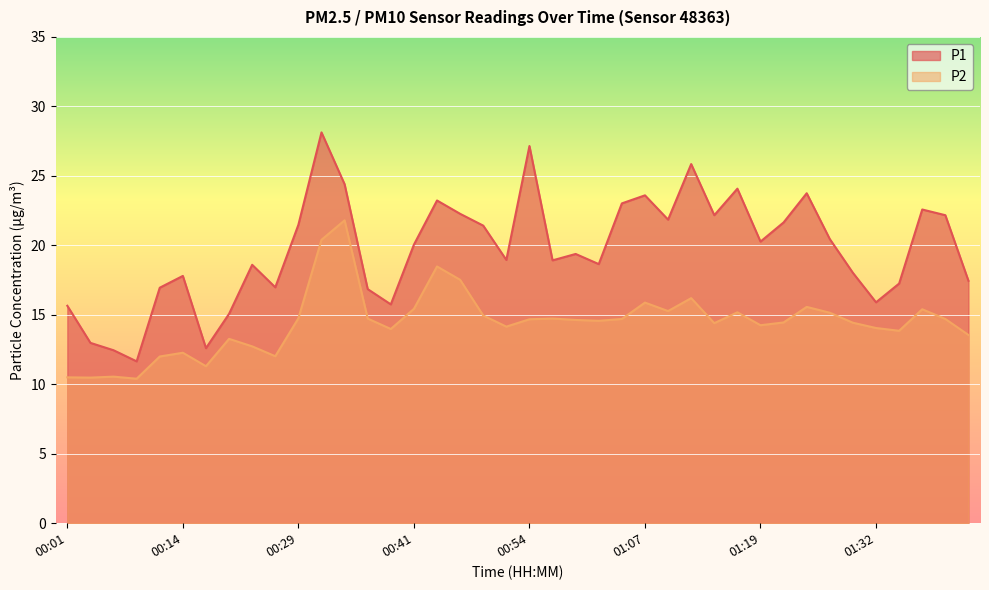

At which category is the sum across all series the highest?

00:31